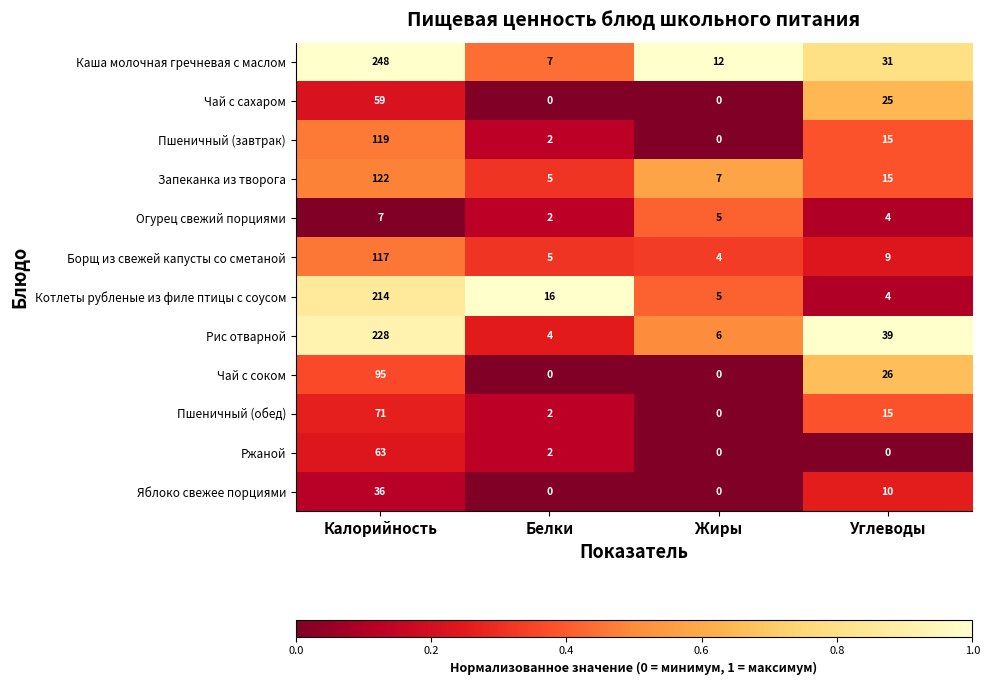

At which label is Рис отварной closest to 116?

Углеводы